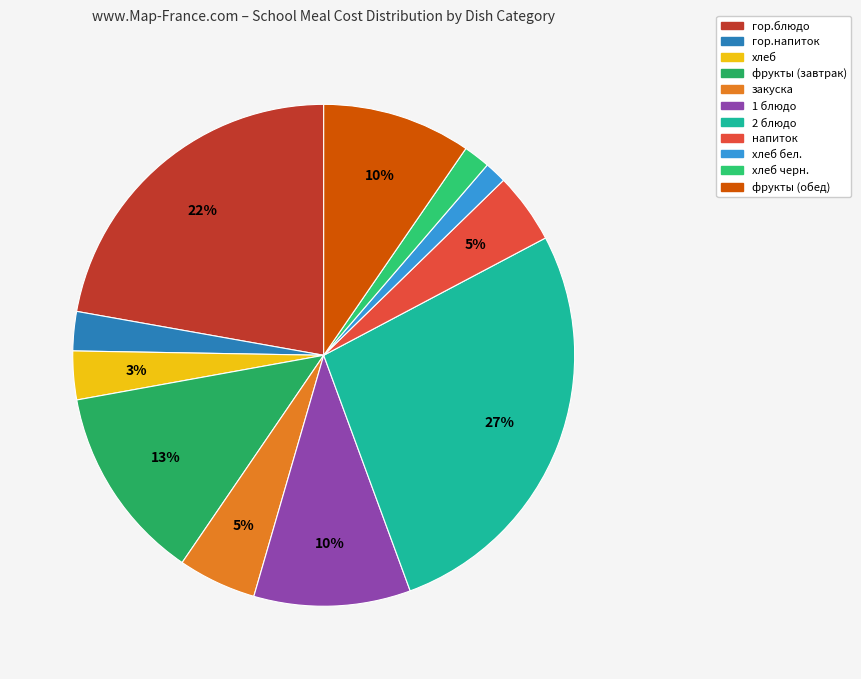

Count the number of slices in the pie.

11